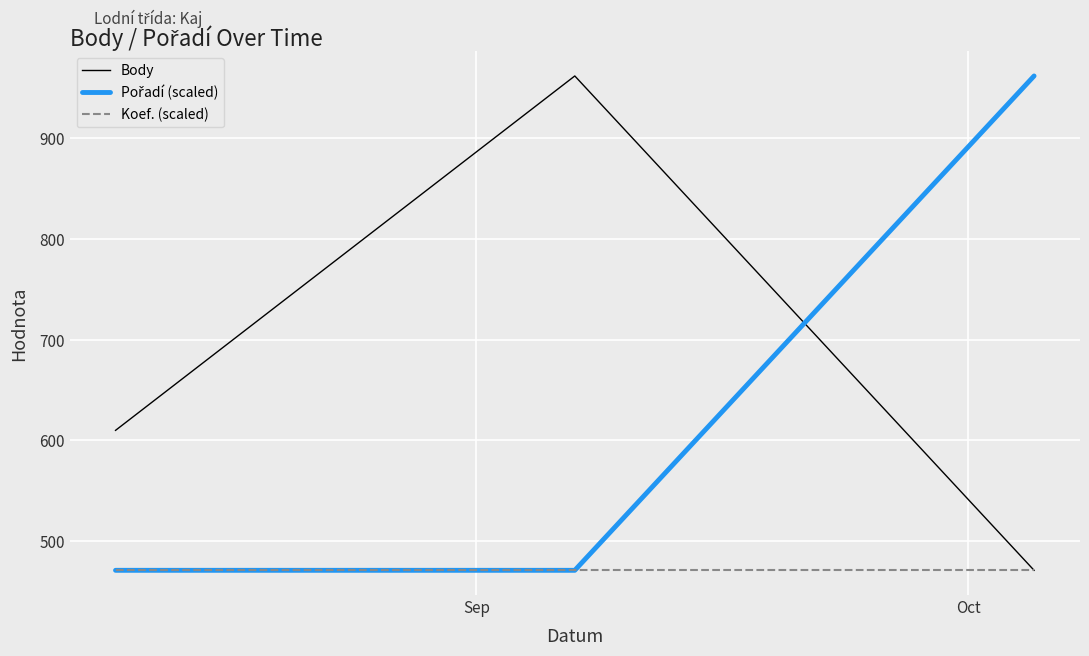

What is the smallest value displayed?

471